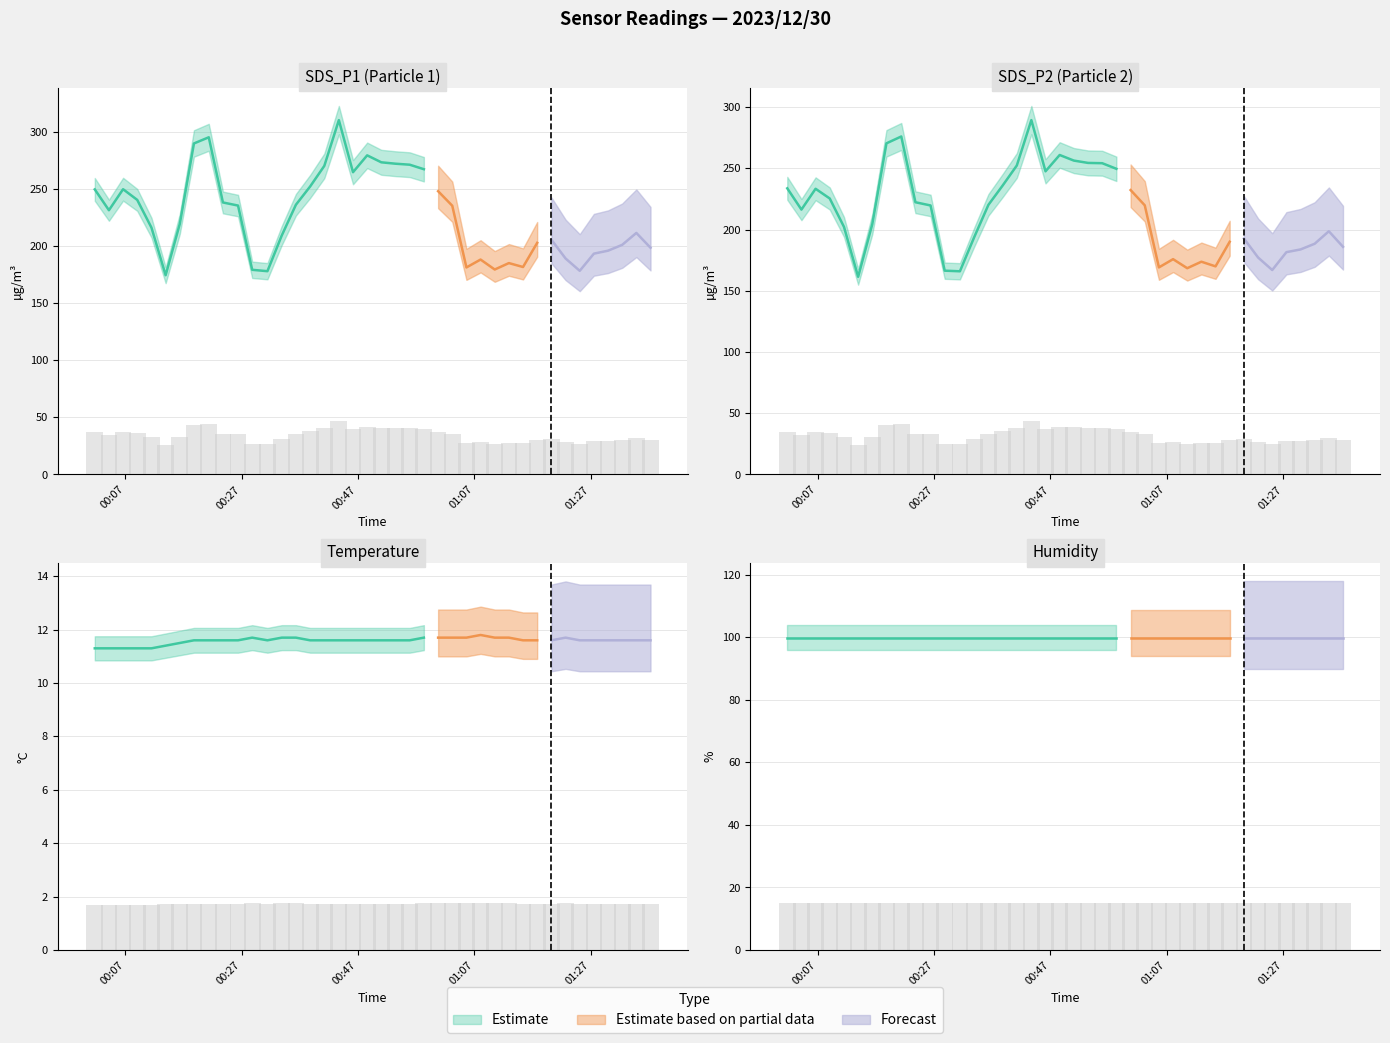

How many bars are there in each group?

3